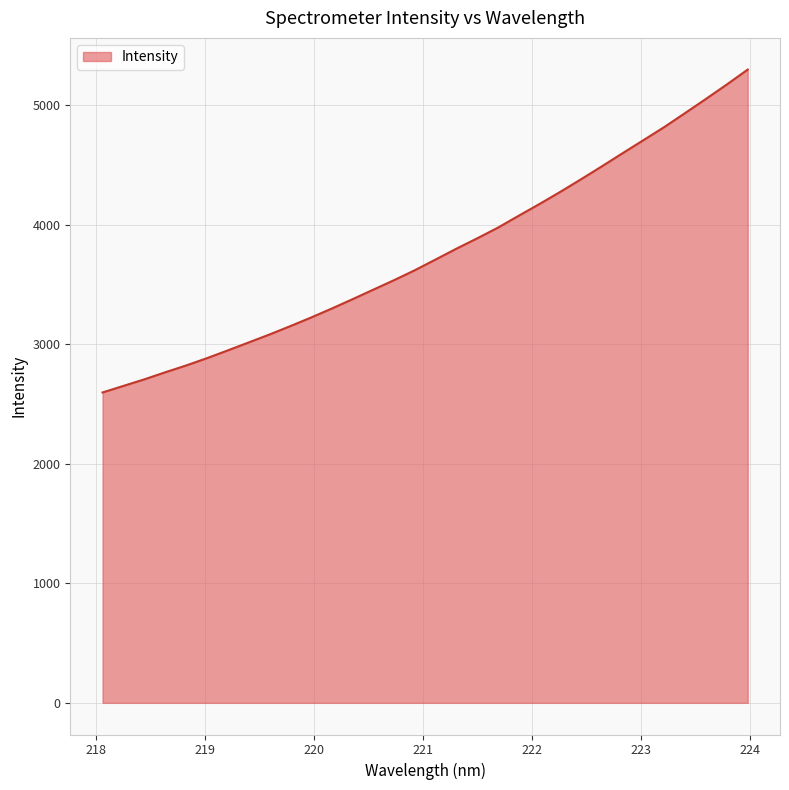

What is the maximum value shown in the chart?

5297.9